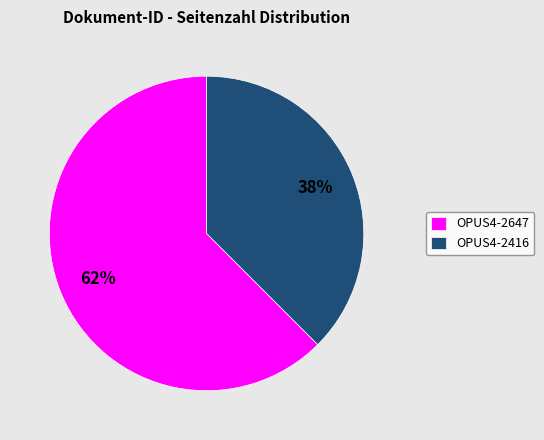

Which category accounts for the majority?

OPUS4-2647